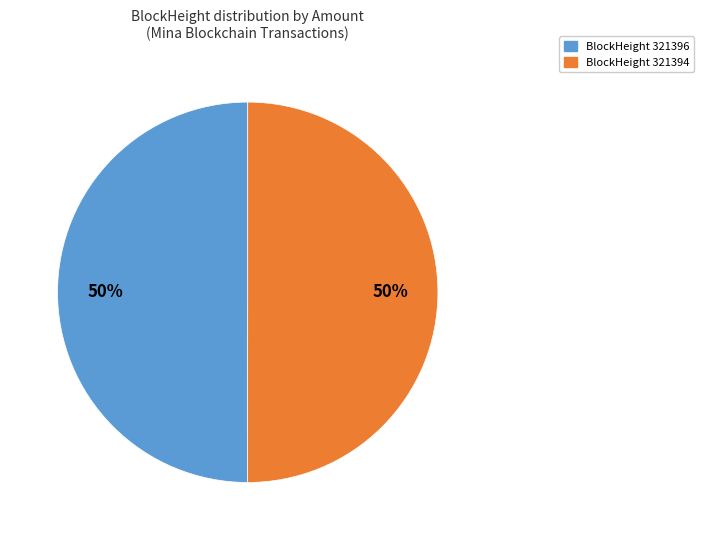

True or false: BlockHeight 321396 accounts for 56% of the total.

False